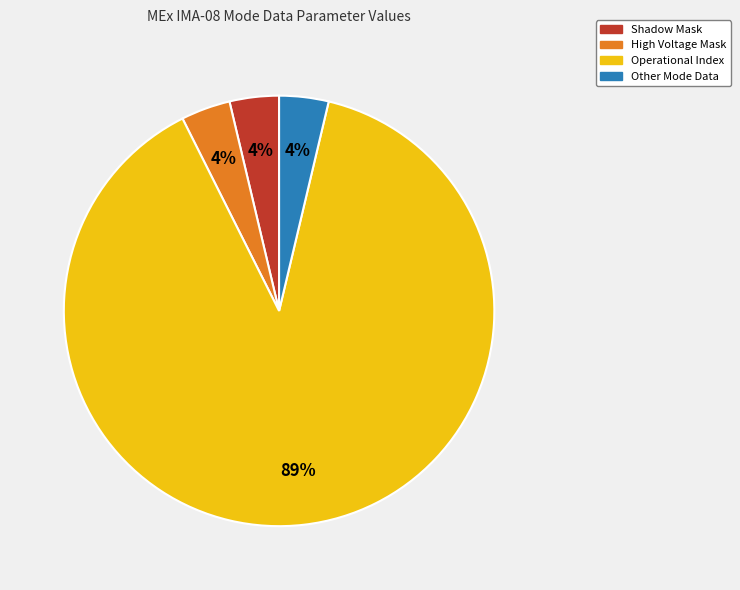

To the nearest percent, what is the average slice percentage?

25%